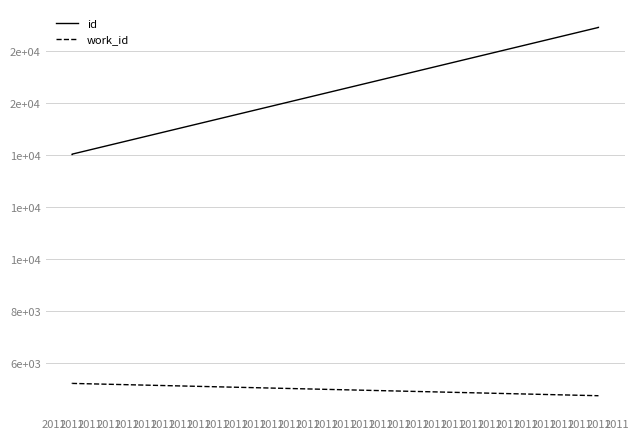

True or false: id has a value of 14030 at 2011.

True